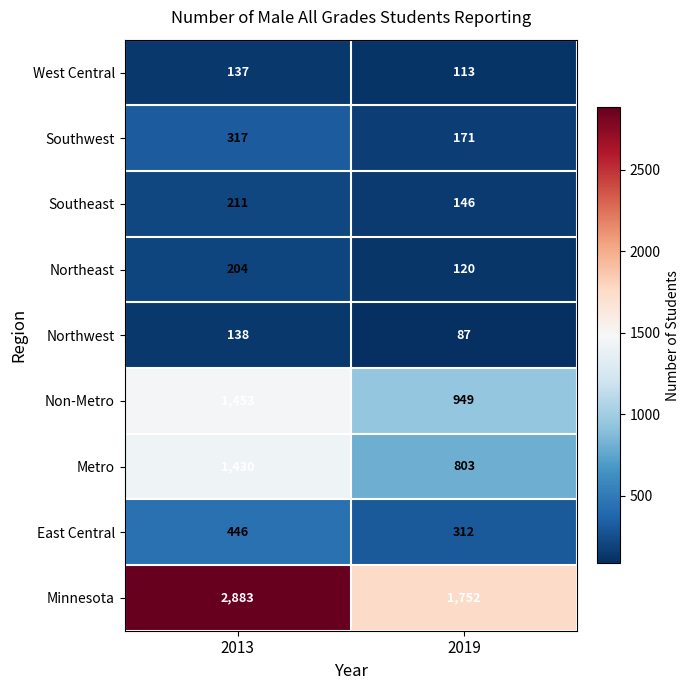

What is the sum of all Northeast values?

324